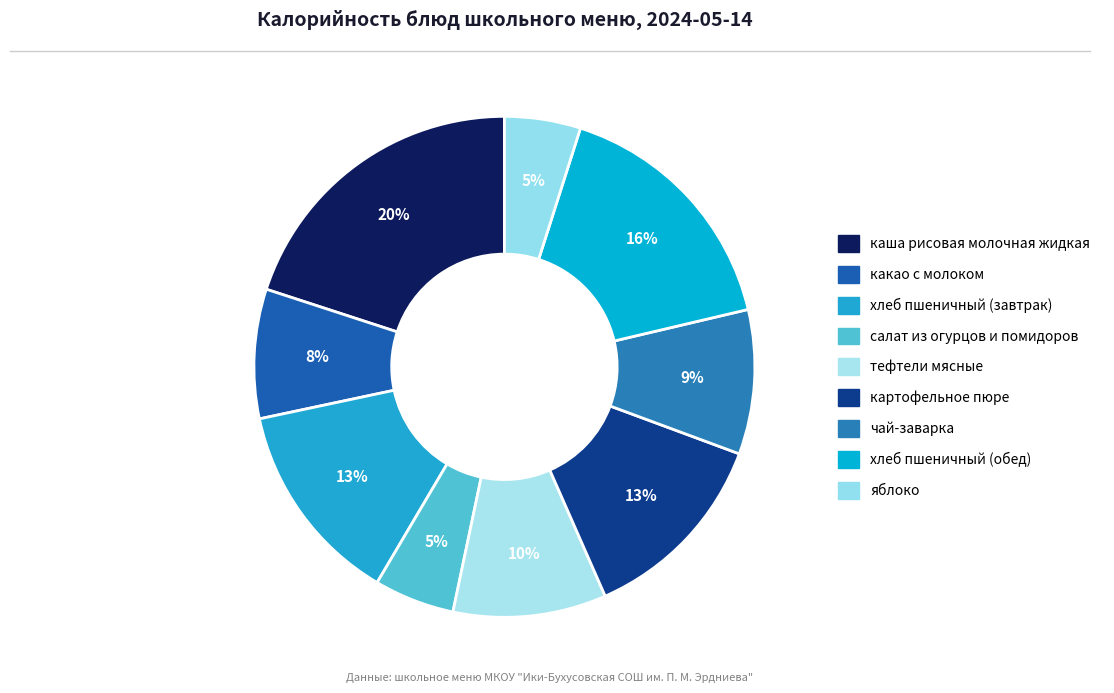

Does хлеб пшеничный (обед) represent more than half of the total?

No